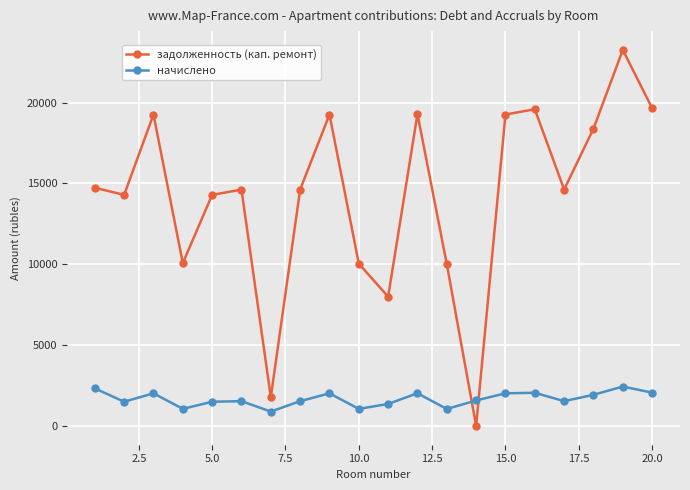

What is the average value of the начислено series?

1671.4